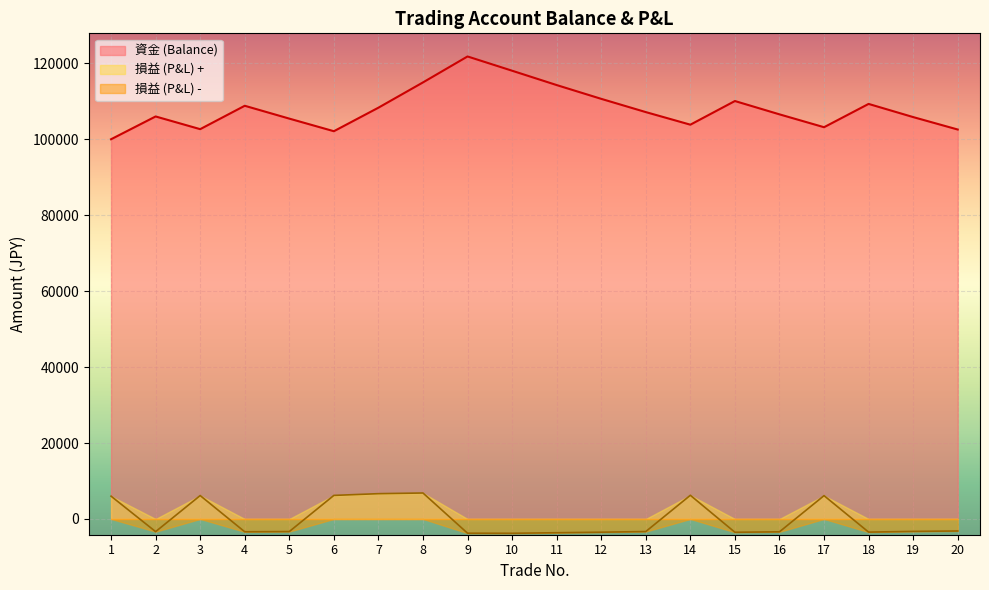

Does the chart display data point markers on the line(s)?

No